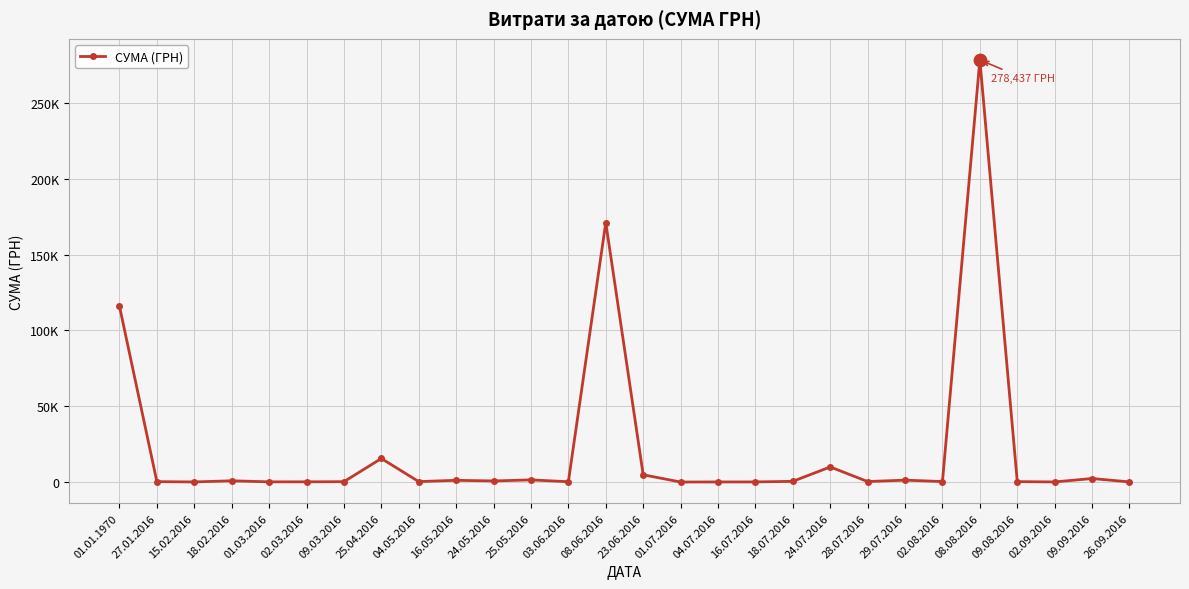

What is the change in value from 18.02.2016 to 16.07.2016?

-748.4